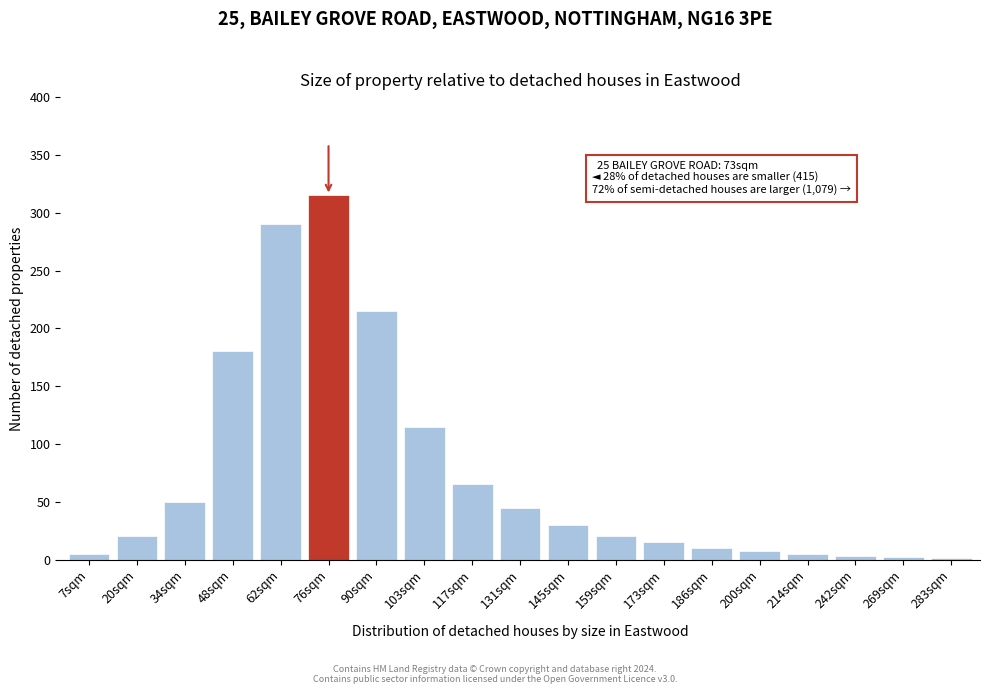

Where is the data nearest to the value 158?

48sqm